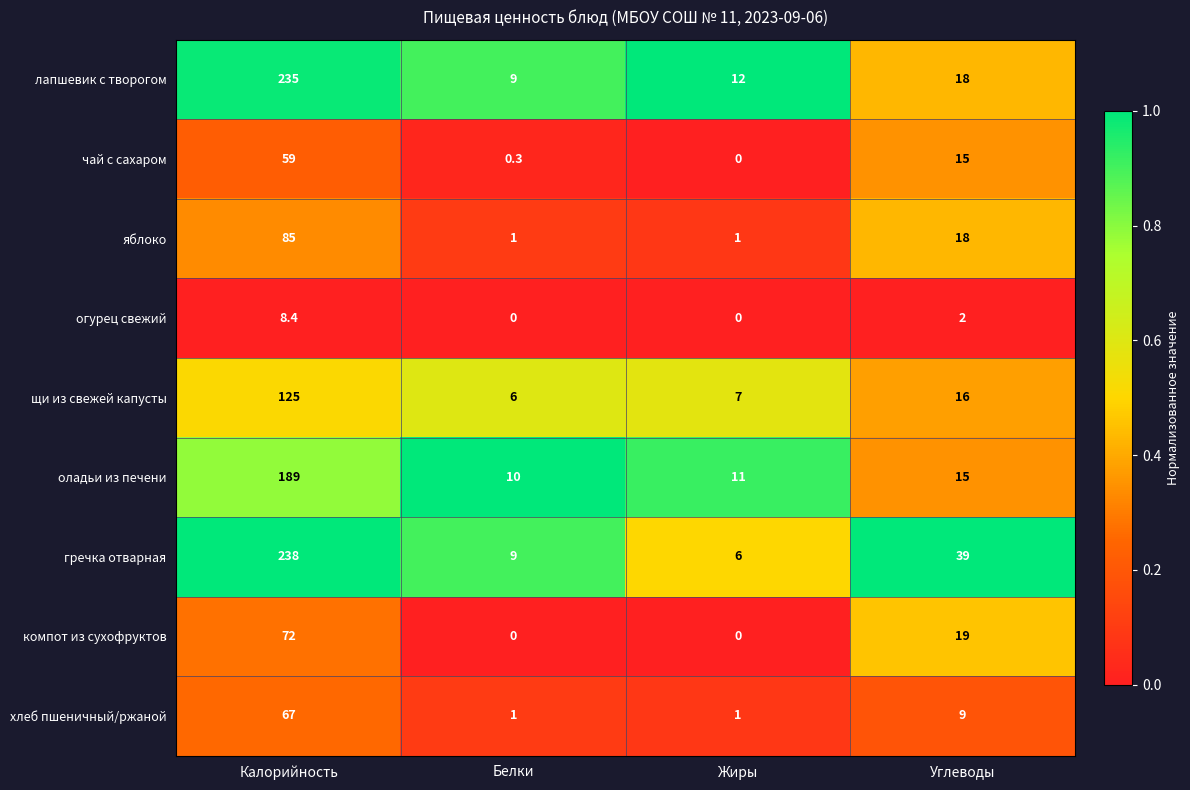

List the series in order of their peak value, highest first.

гречка отварная, лапшевик с творогом, оладьи из печени, щи из свежей капусты, яблоко, компот из сухофруктов, хлеб пшеничный/ржаной, чай с сахаром, огурец свежий